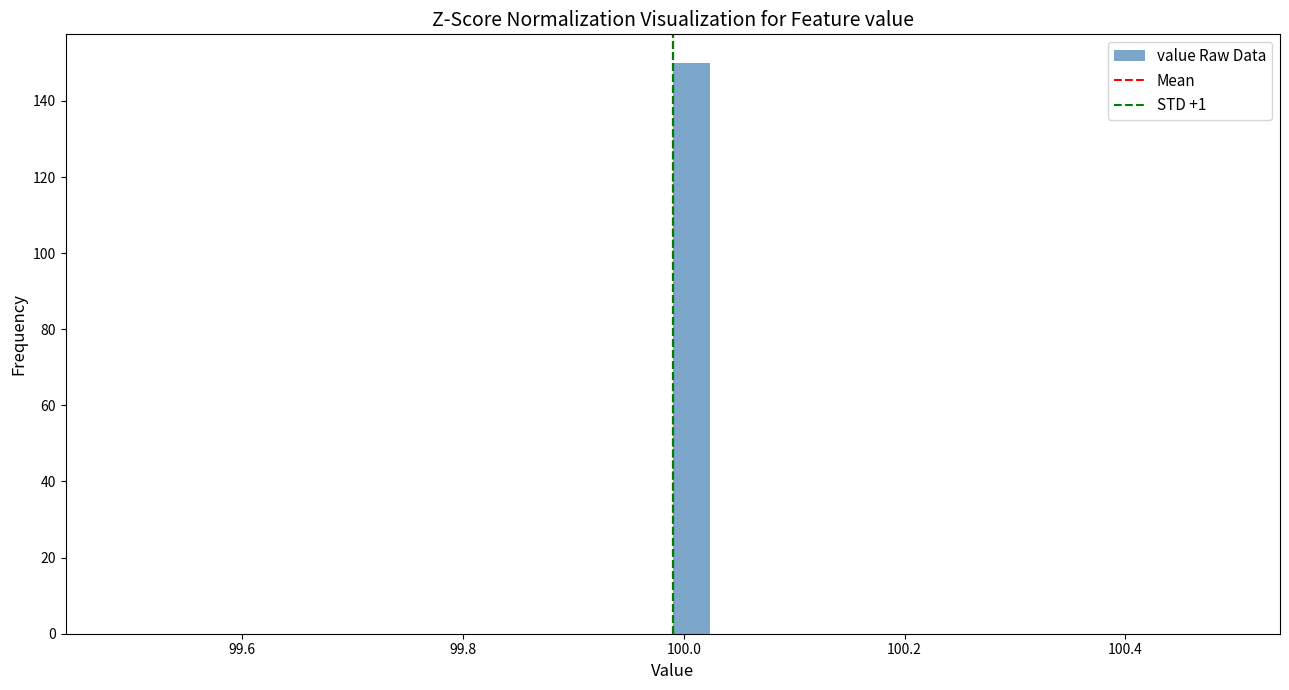

Around what value on the x-axis is the tallest bar? Give the approximate position of its centre, as read against the axis.

100.00